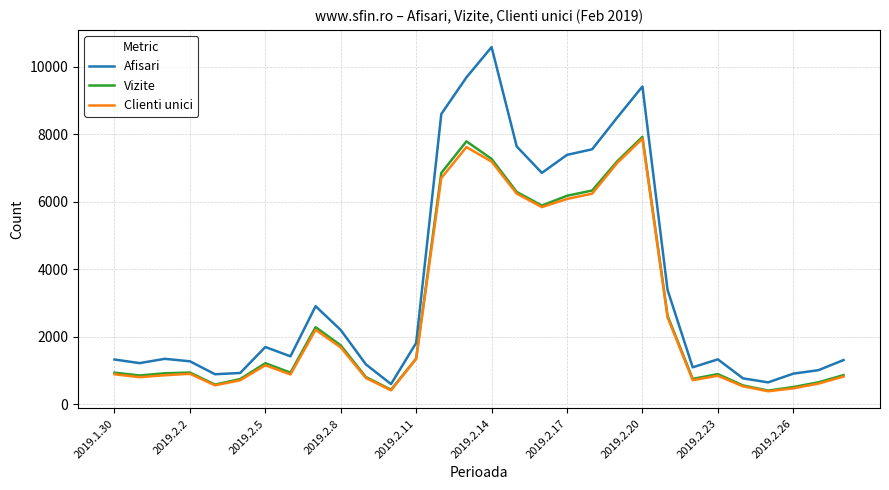

What is the lowest value of the Vizite series?

411